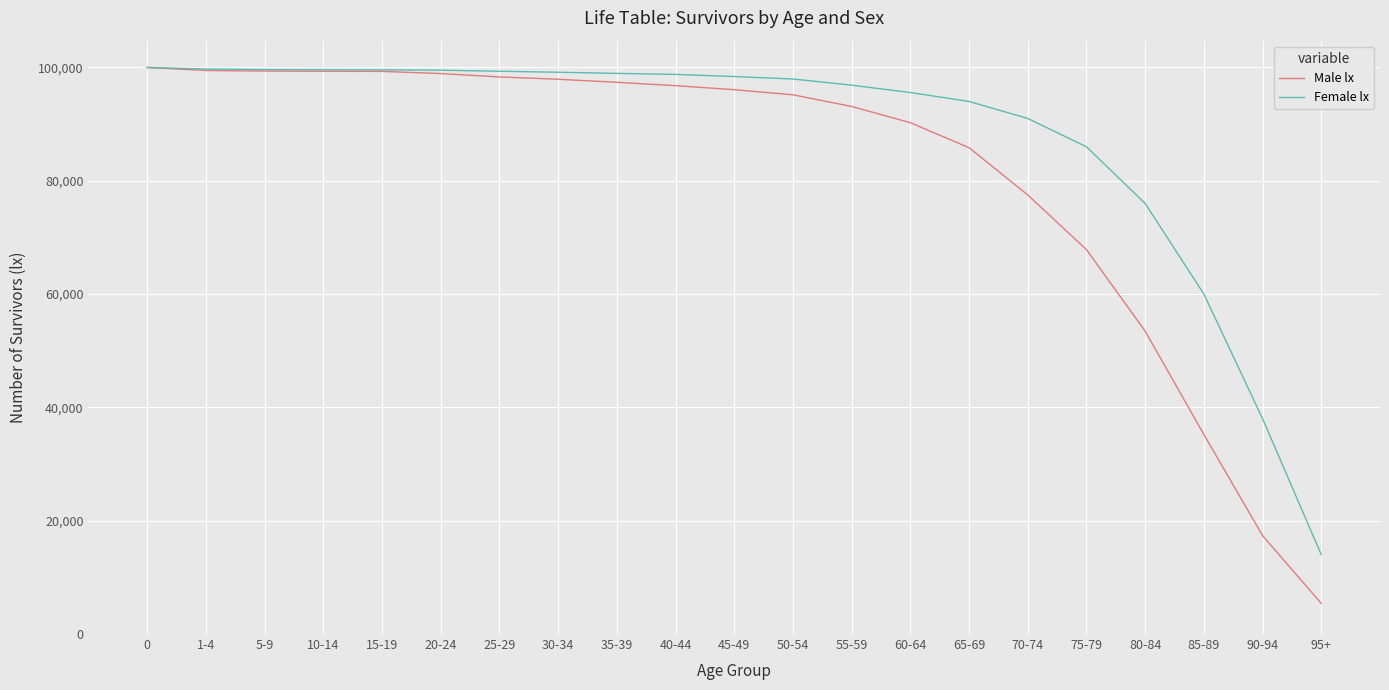

The value of Male lx at 15-19 is 99309. True or false?

True